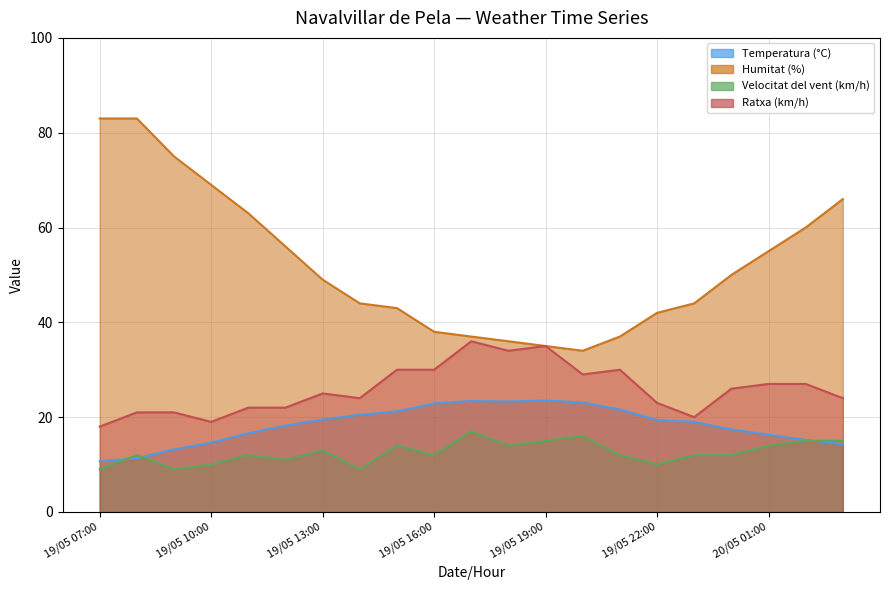

True or false: Temperatura (°C) and Ratxa (km/h) cross at least once.

False